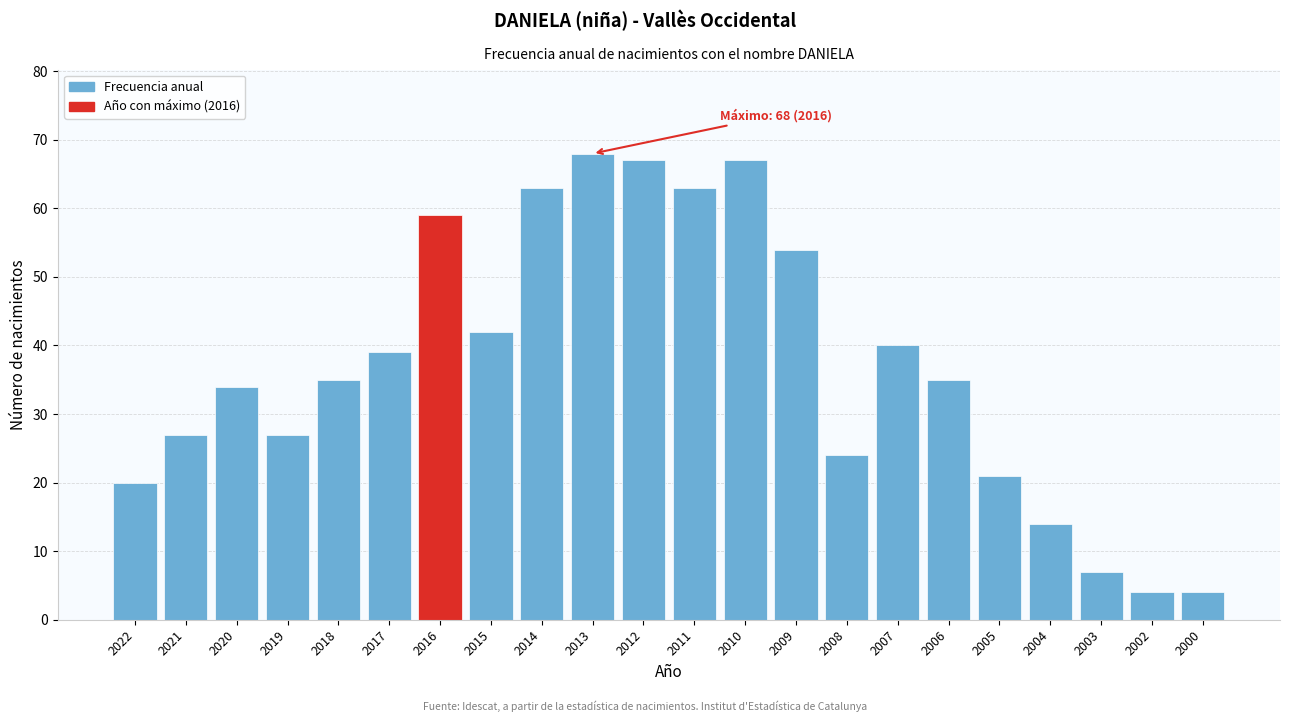

Reading right to left, list all the values displayed in this chart.

2000=4	2002=4	2003=7	2004=14	2005=21	2006=35	2007=40	2008=24	2009=54	2010=67	2011=63	2012=67	2013=68	2014=63	2015=42	2016=59	2017=39	2018=35	2019=27	2020=34	2021=27	2022=20